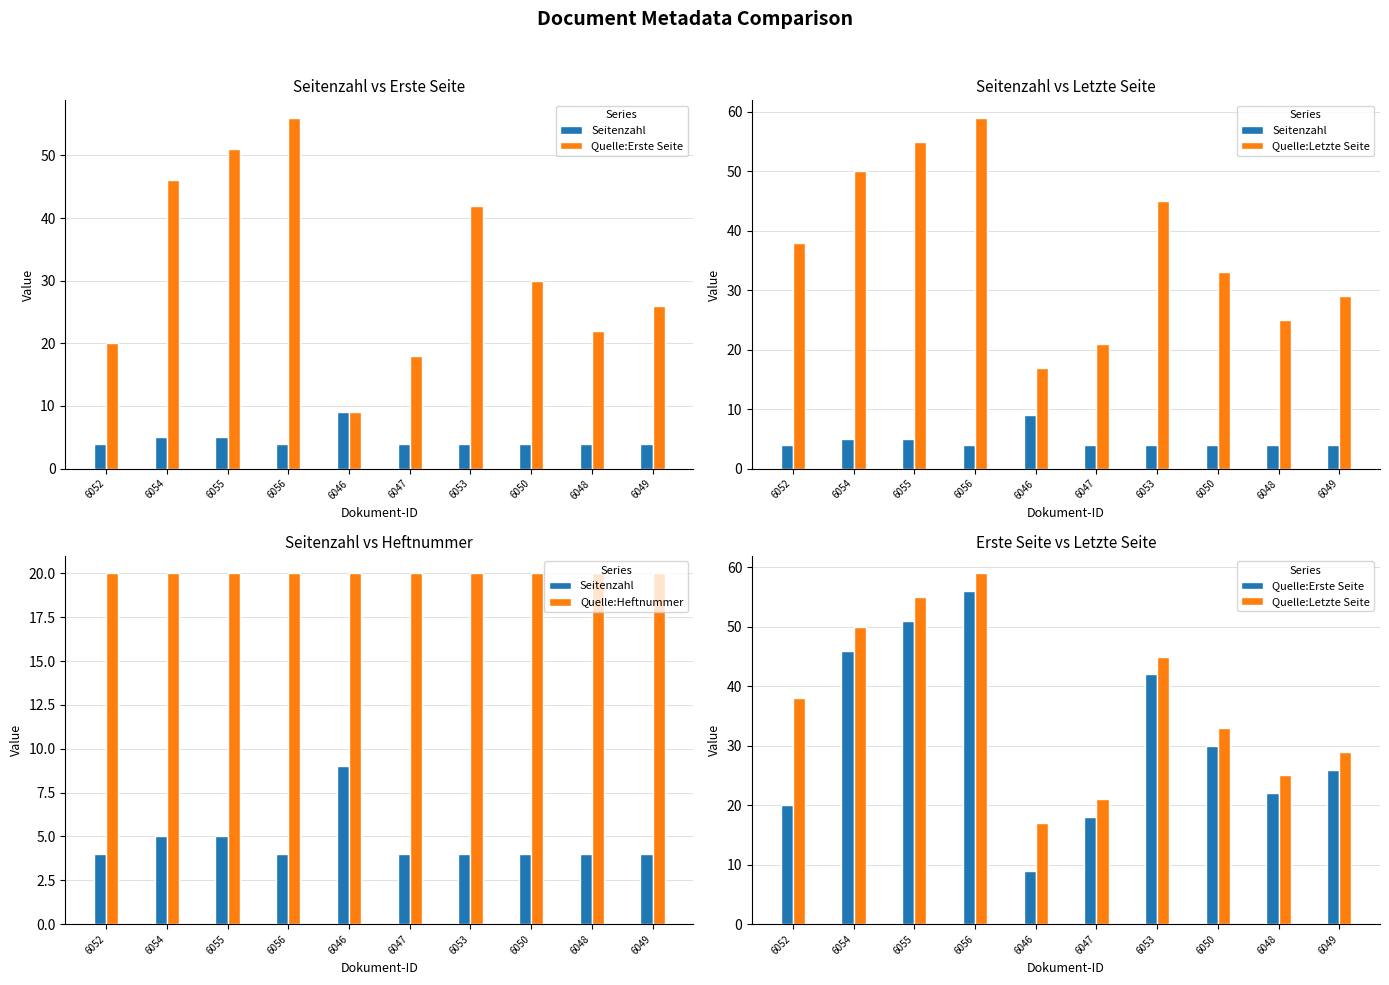

Which series has the largest range (max minus min)?

Quelle:Erste Seite